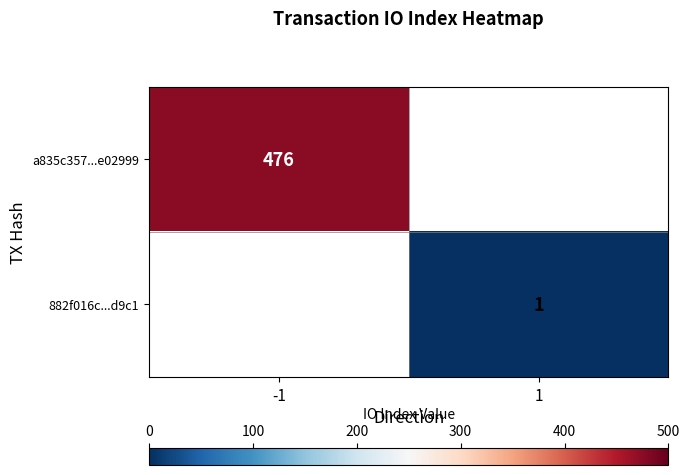

The 882f016c...d9c1 series shows 1 at 1. True or false?

True